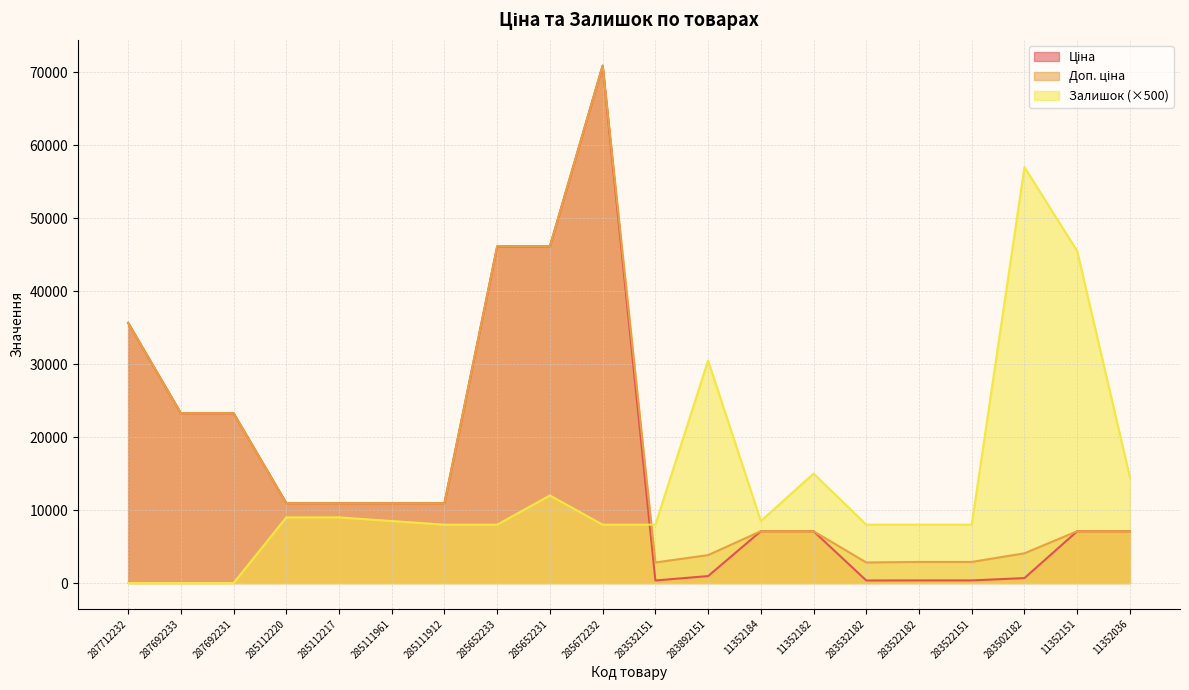

True or false: Доп. ціна has a value of 1412.6 at 283532151.

False